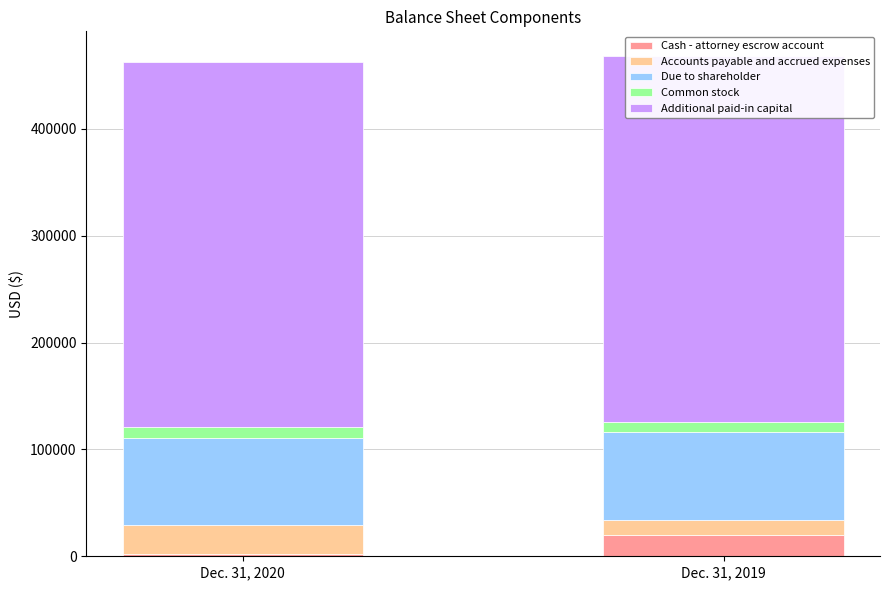

Which series has the largest total across all categories?

Additional paid-in capital